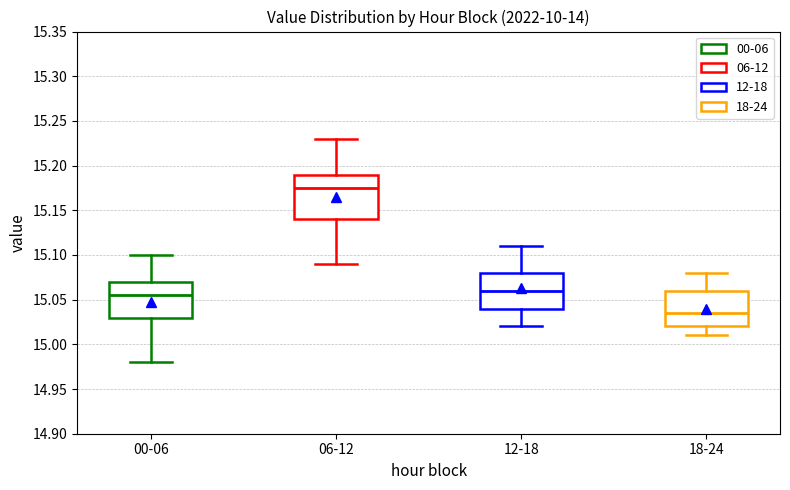

Where is the lower edge of the box for 12-18 on the y-axis? The values are not printed on the chart, so give them approximately, as read against the axis.

15.040